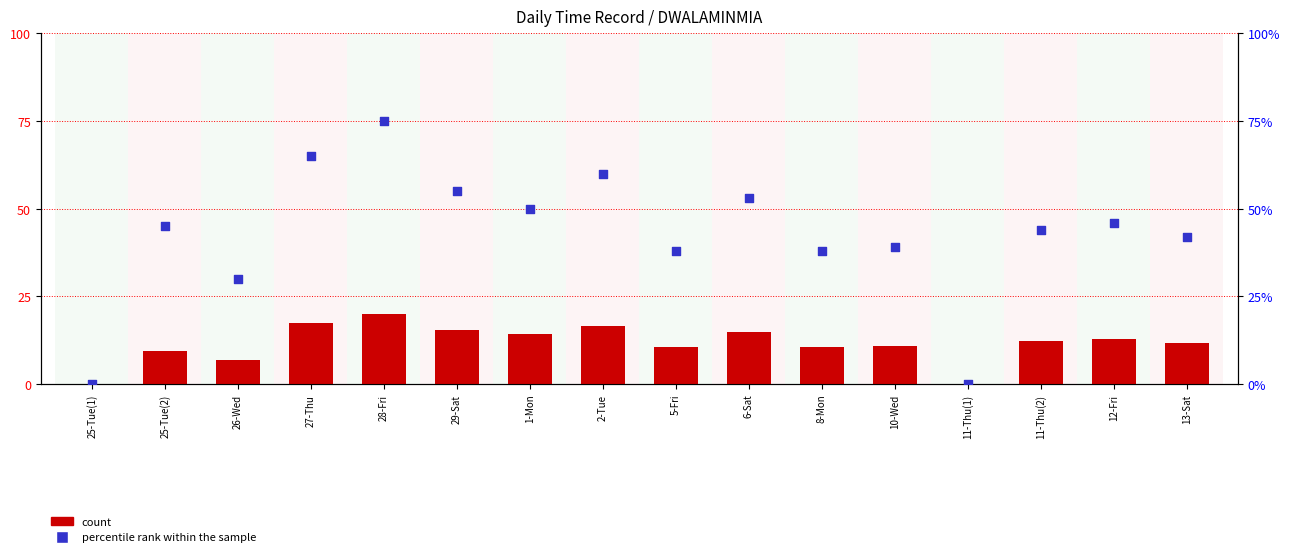

Is the value of count at 6-Sat greater than the value of percentile rank within the sample at 6-Sat?

No